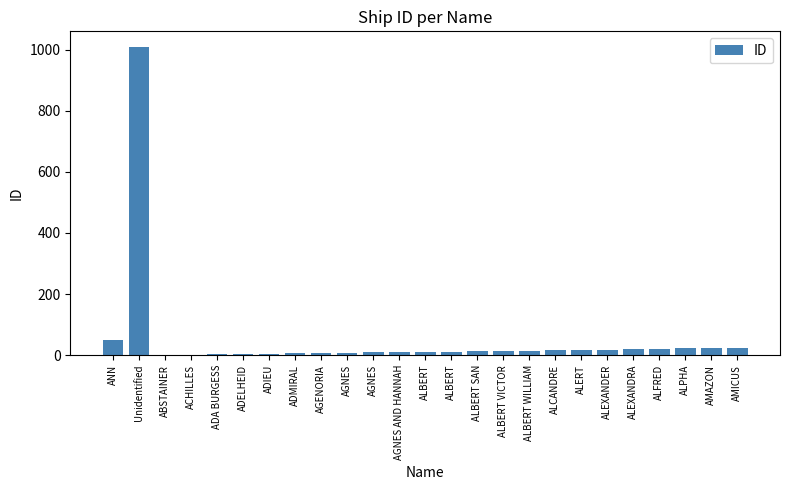

Count the number of data series in this chart.

1